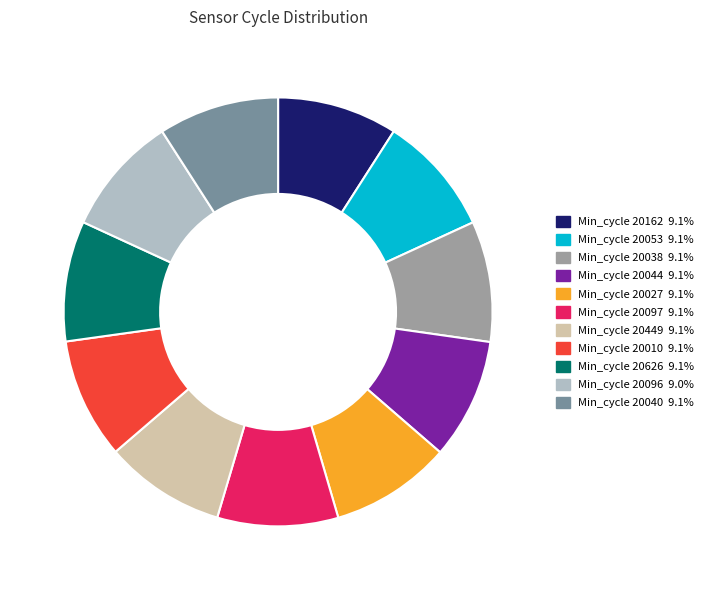

Does any single category account for the majority?

No